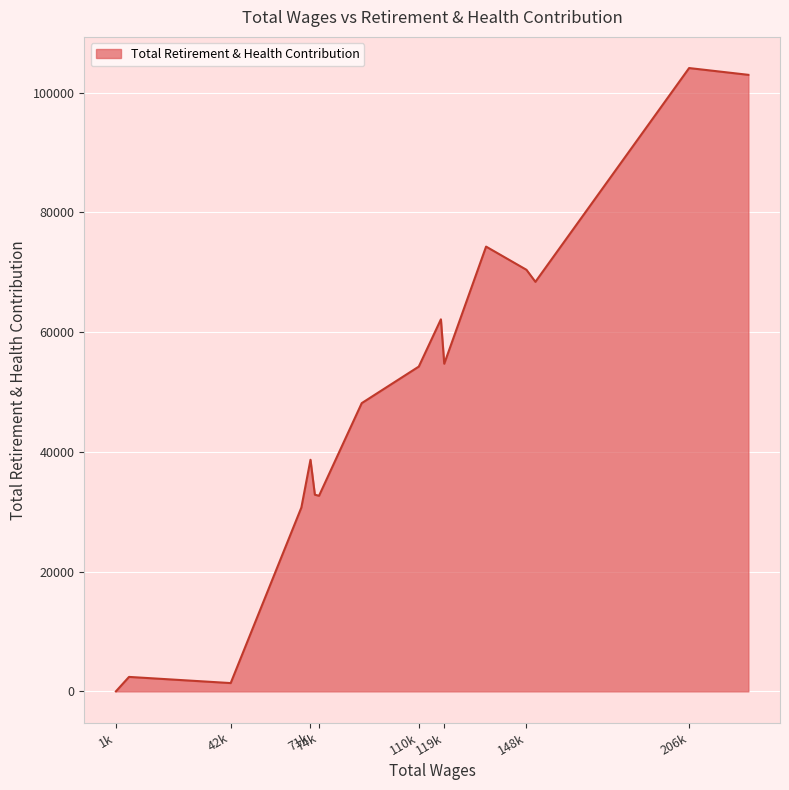

What is the difference between the maximum and minimum values?

104113